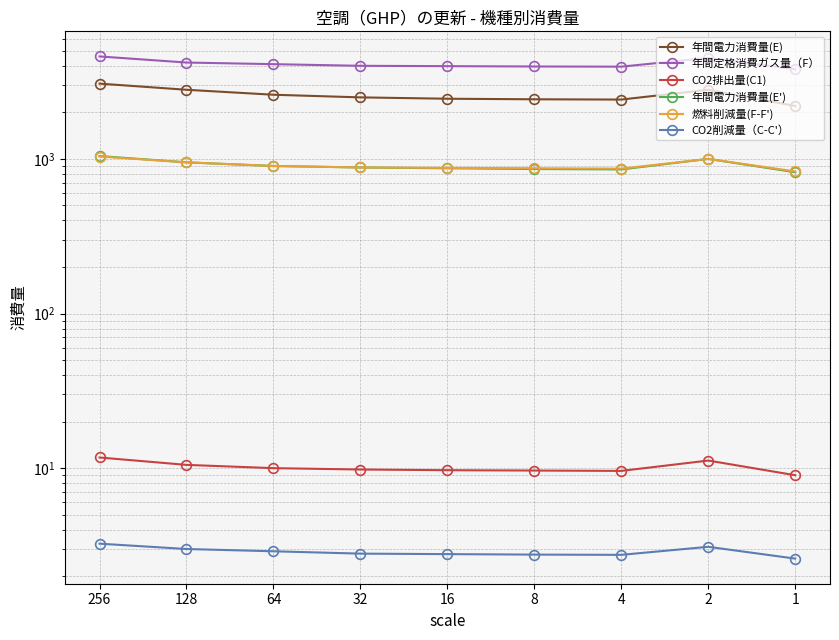

What is the value of the 年間定格消費ガス量（F） point at the 5th from the left?

3980.0